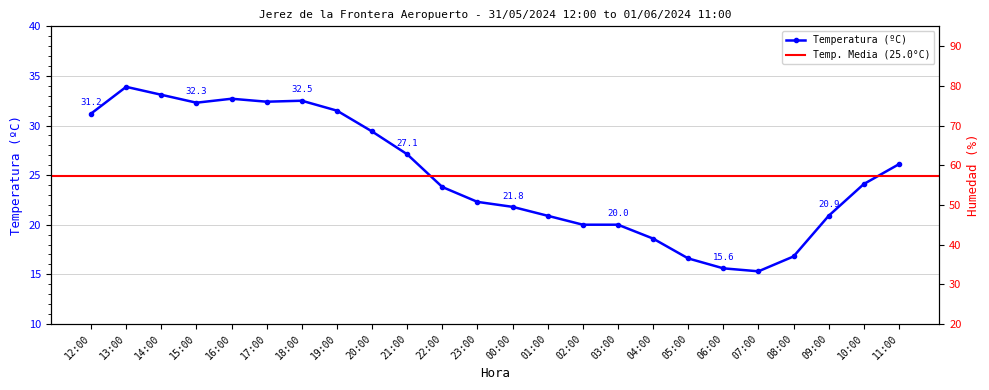

Rank the categories by value from lowest to highest.

07:00, 06:00, 05:00, 08:00, 04:00, 02:00, 03:00, 01:00, 09:00, 00:00, 23:00, 22:00, 10:00, 11:00, 21:00, 20:00, 12:00, 19:00, 15:00, 17:00, 18:00, 16:00, 14:00, 13:00